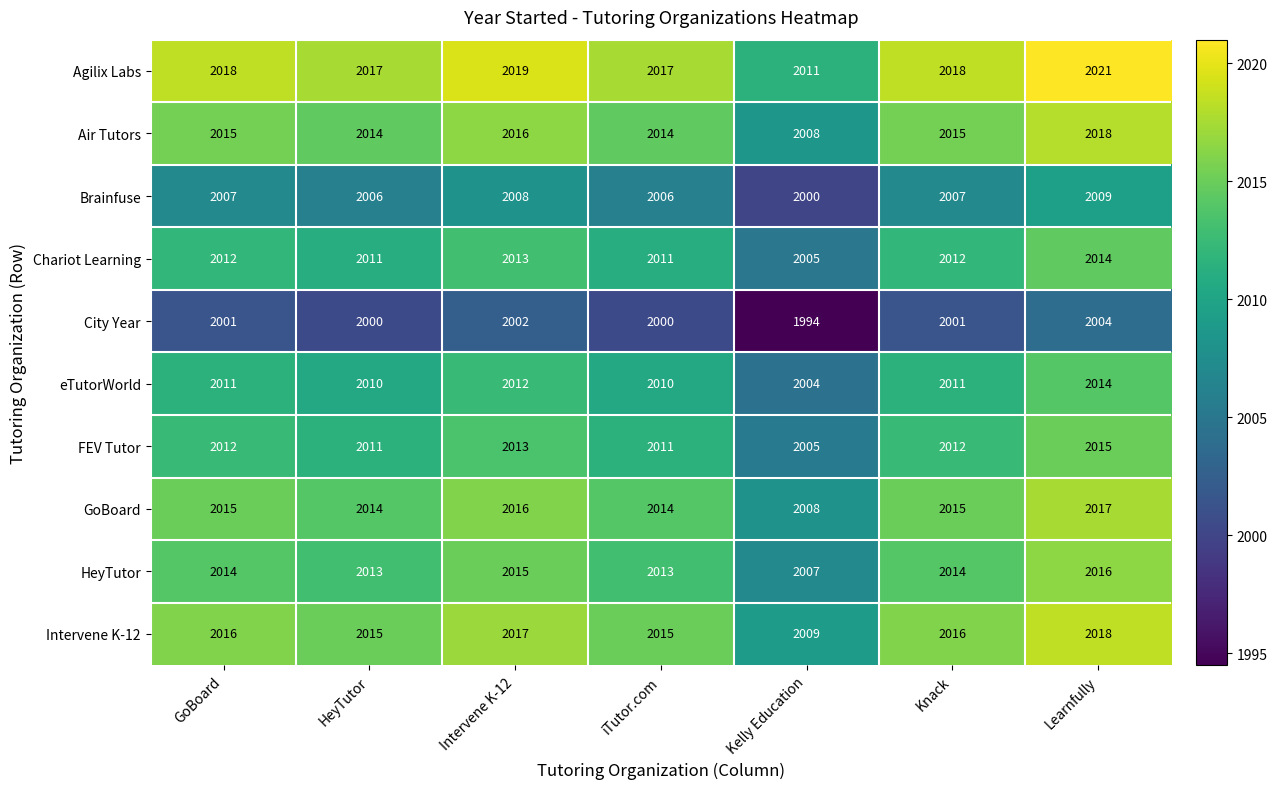

Count the eTutorWorld values in the range 2010 to 2012.

5